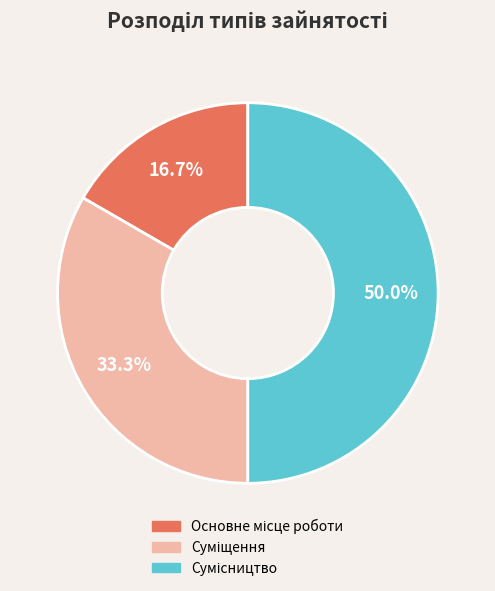

What is the total percentage of Суміщення and Основне місце роботи?

50.0%